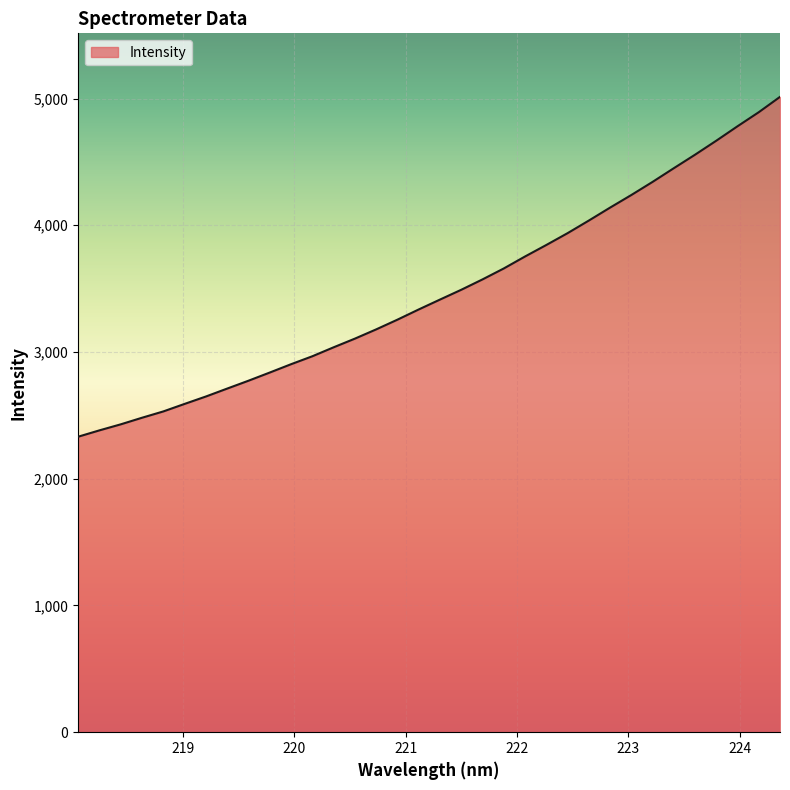

What is the greatest value displayed?

5013.4